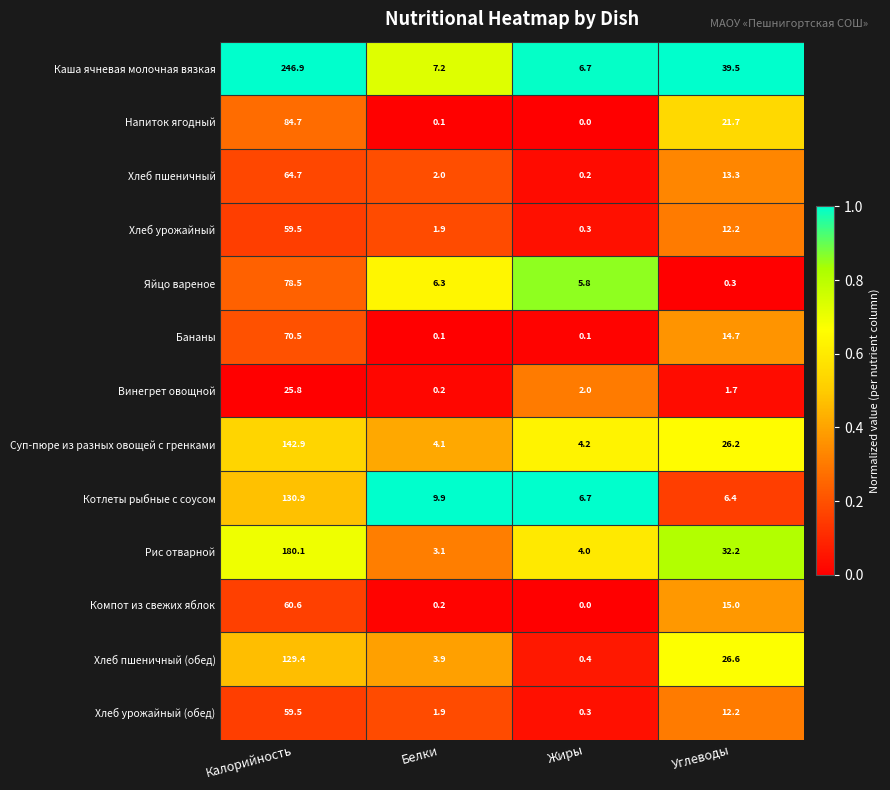

Count the number of data series in this chart.

13